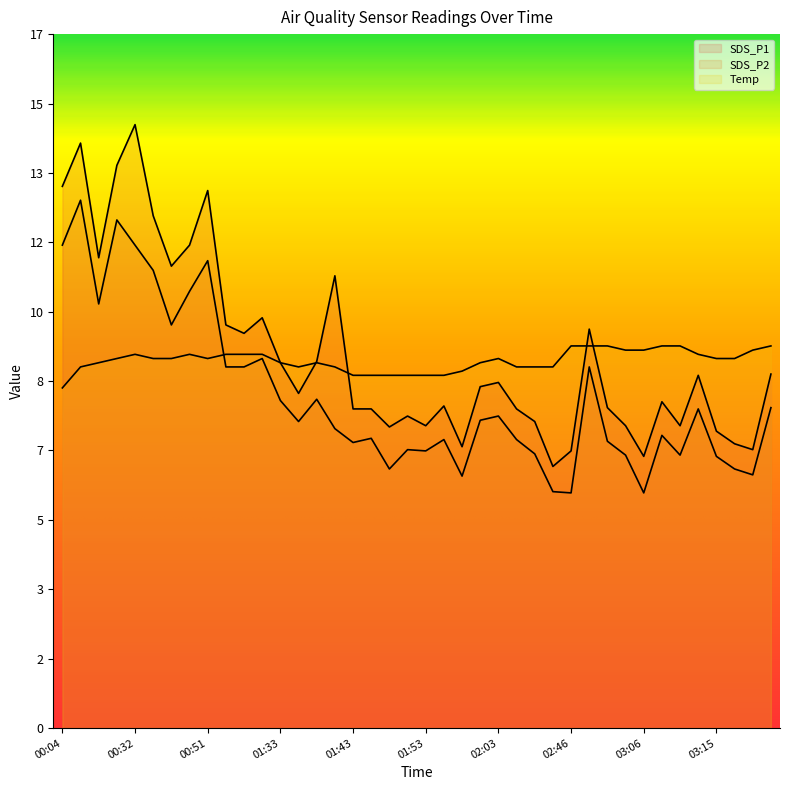

The SDS_P1 series shows 7.6 at 01:46. True or false?

True